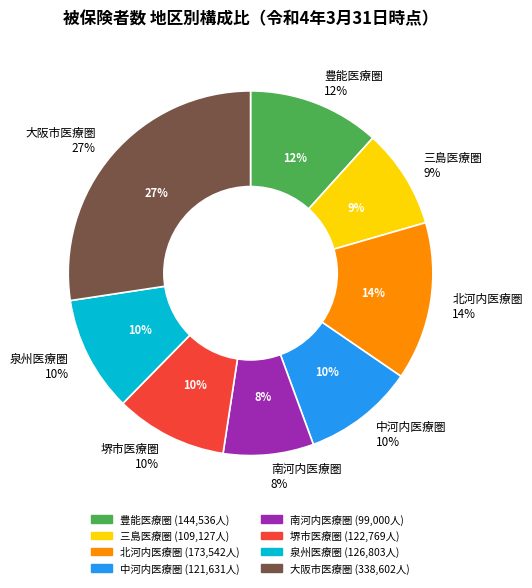

Does 泉州医療圏 account for over 50% of the chart?

No